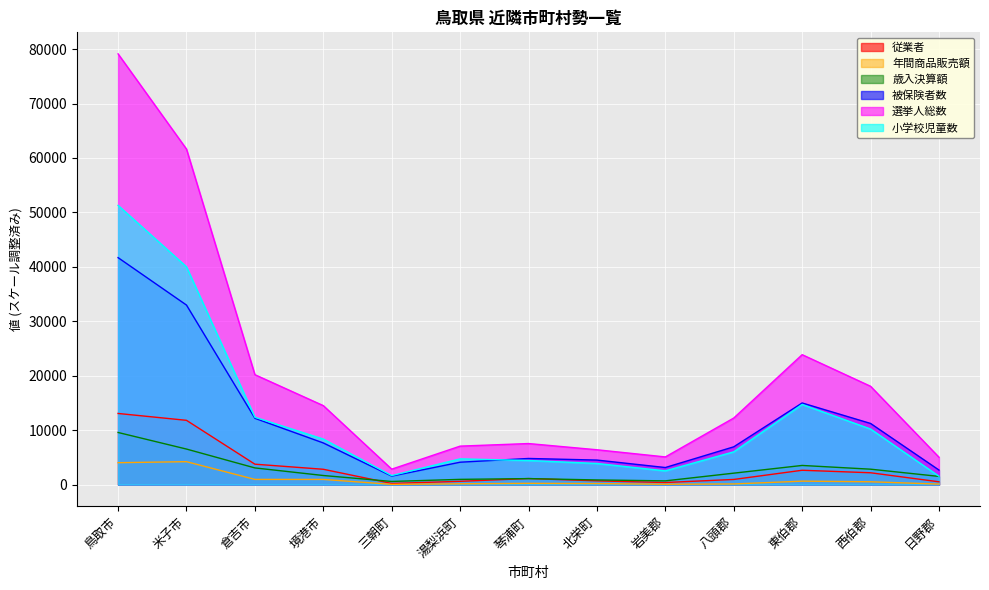

True or false: 年間商品販売額 and 従業者 cross at least once.

False